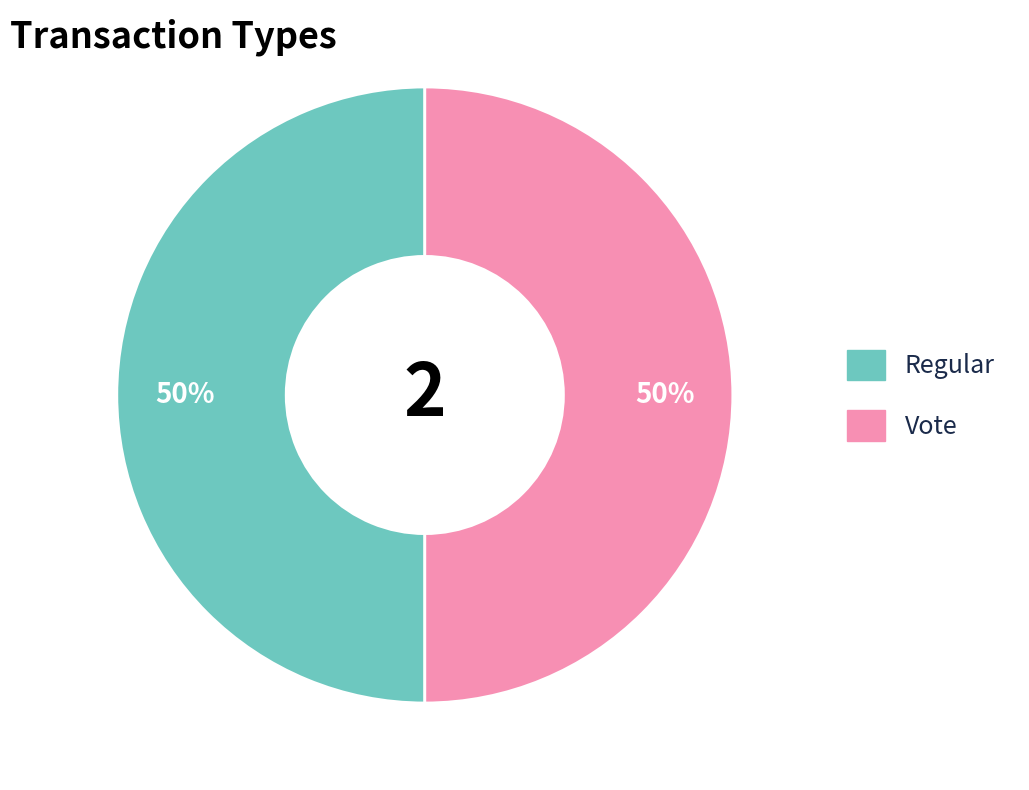

True or false: Vote accounts for 50% of the total.

True